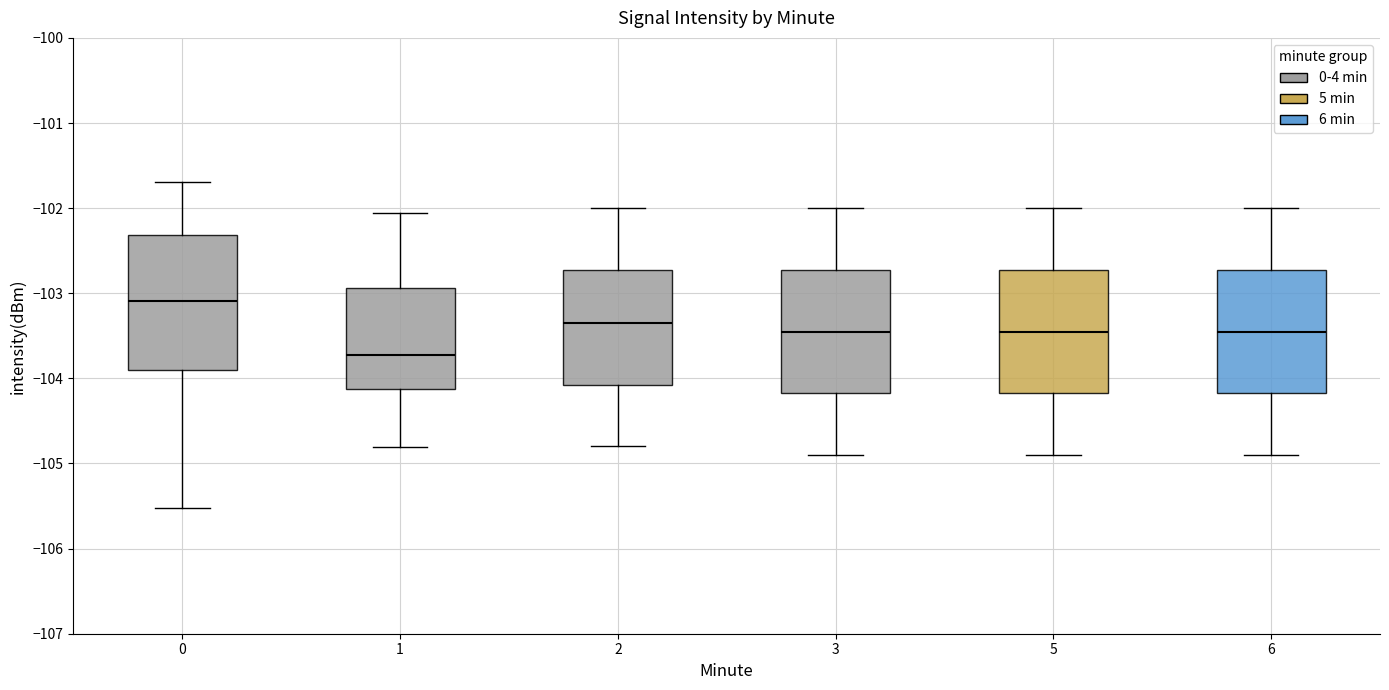

Which box's median line is the highest?

0